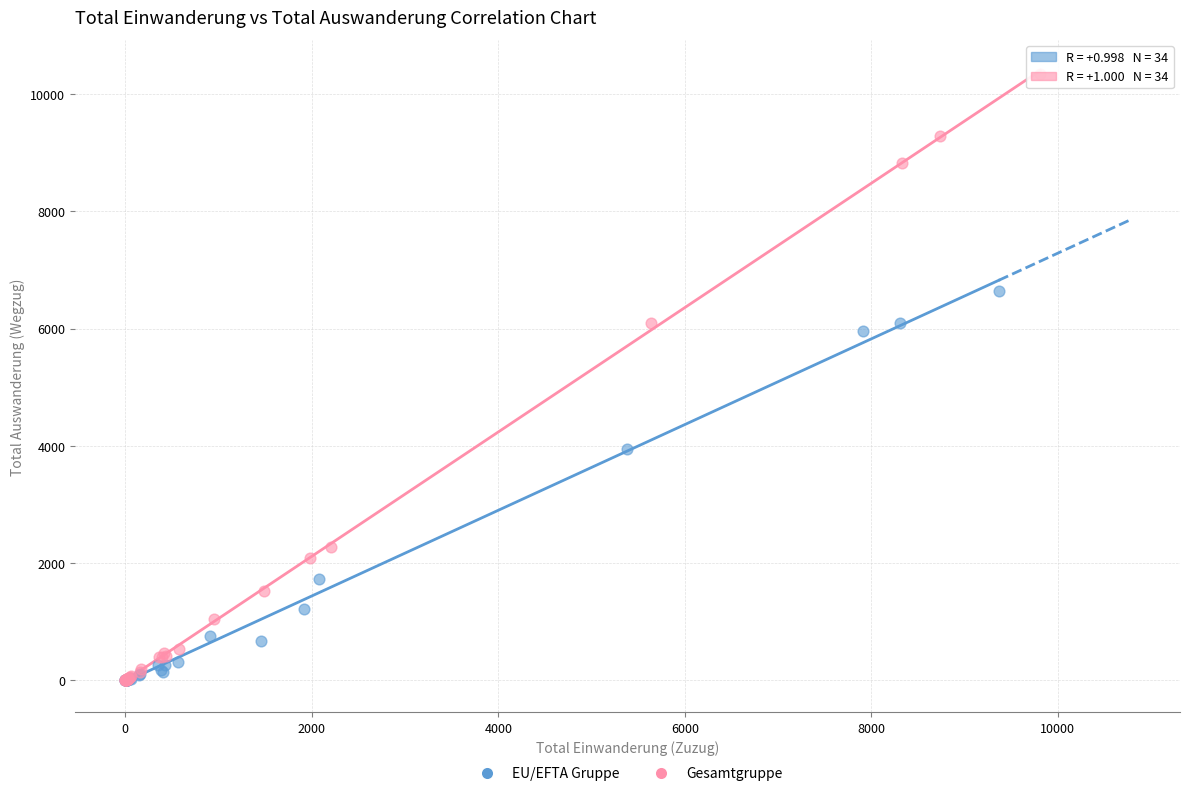

Which series has the widest spread of Y values?

Gesamtgruppe